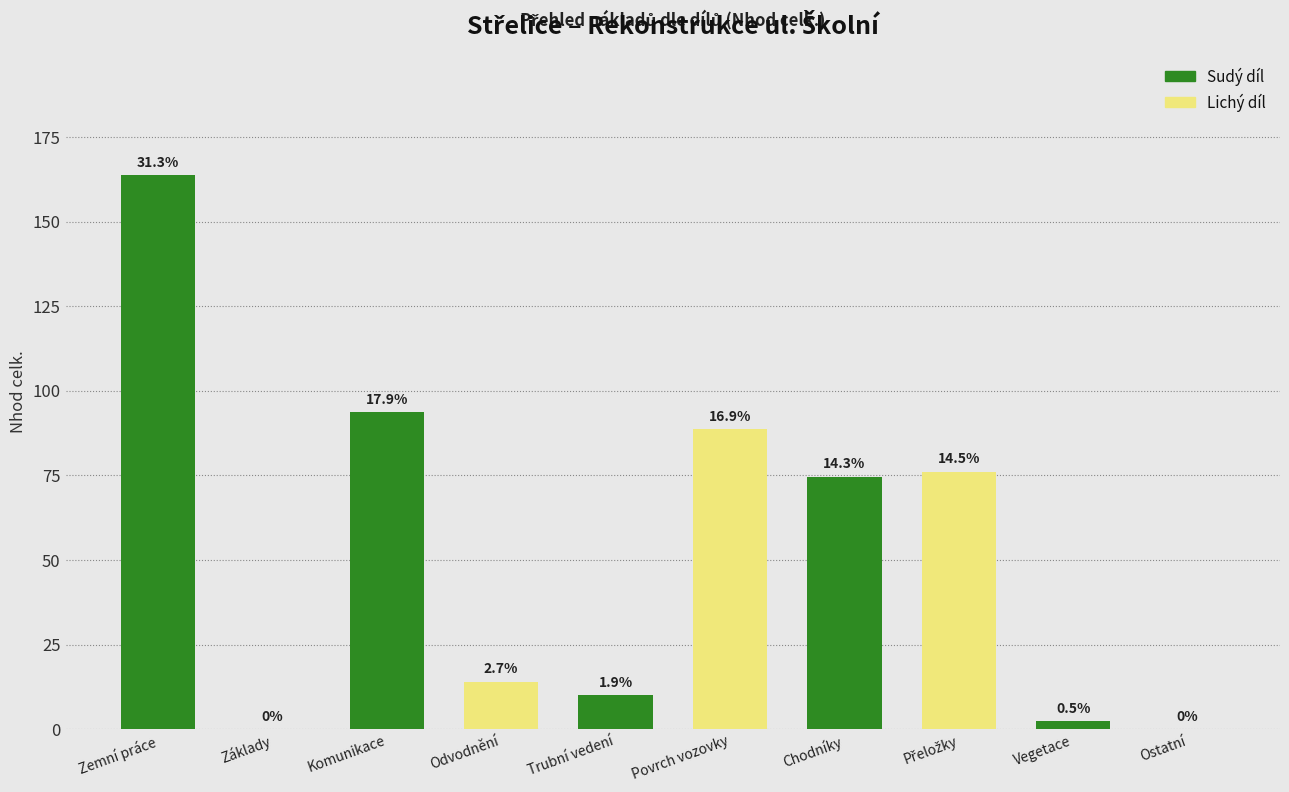

What is the greatest value displayed?

163.7